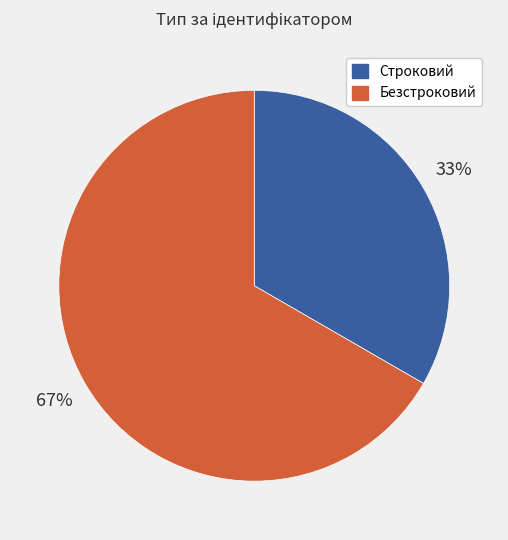

True or false: Строковий accounts for 41% of the total.

False